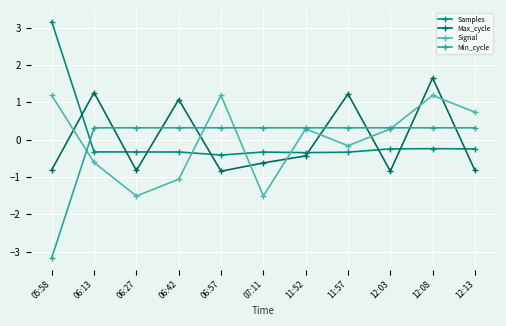

How many times do Samples and Min_cycle cross each other?

1